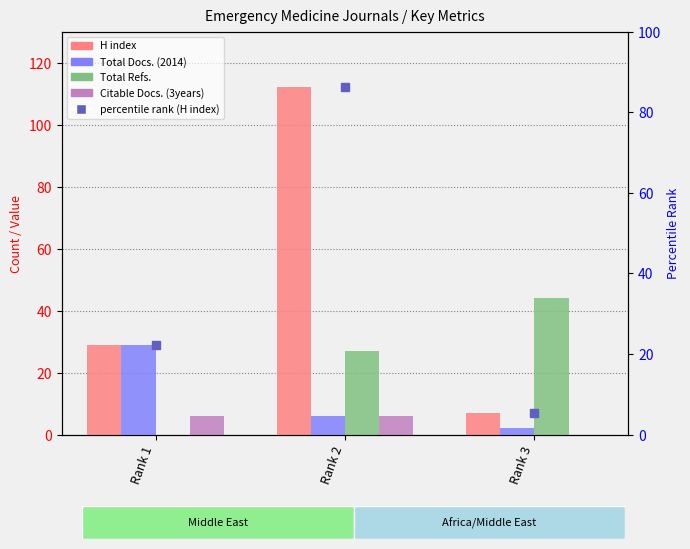

Which series contains the highest Y value?

H index